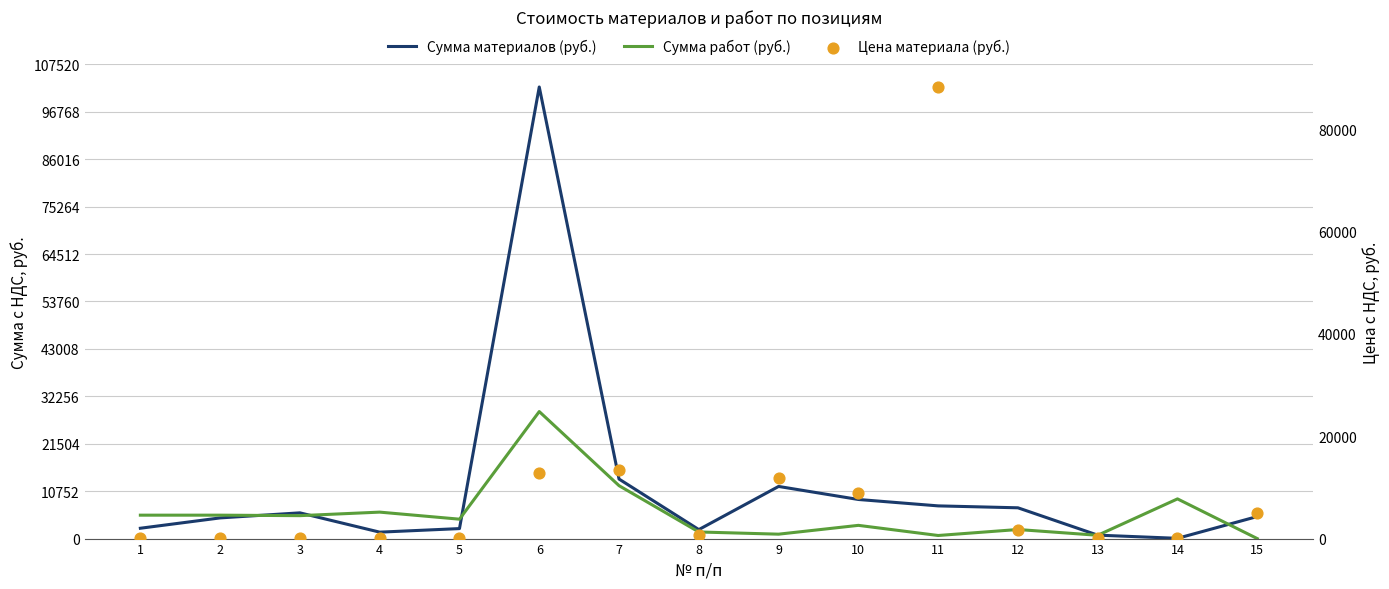

What are all the series names shown in the legend?

Сумма материалов (руб.), Сумма работ (руб.), Цена материала (руб.)